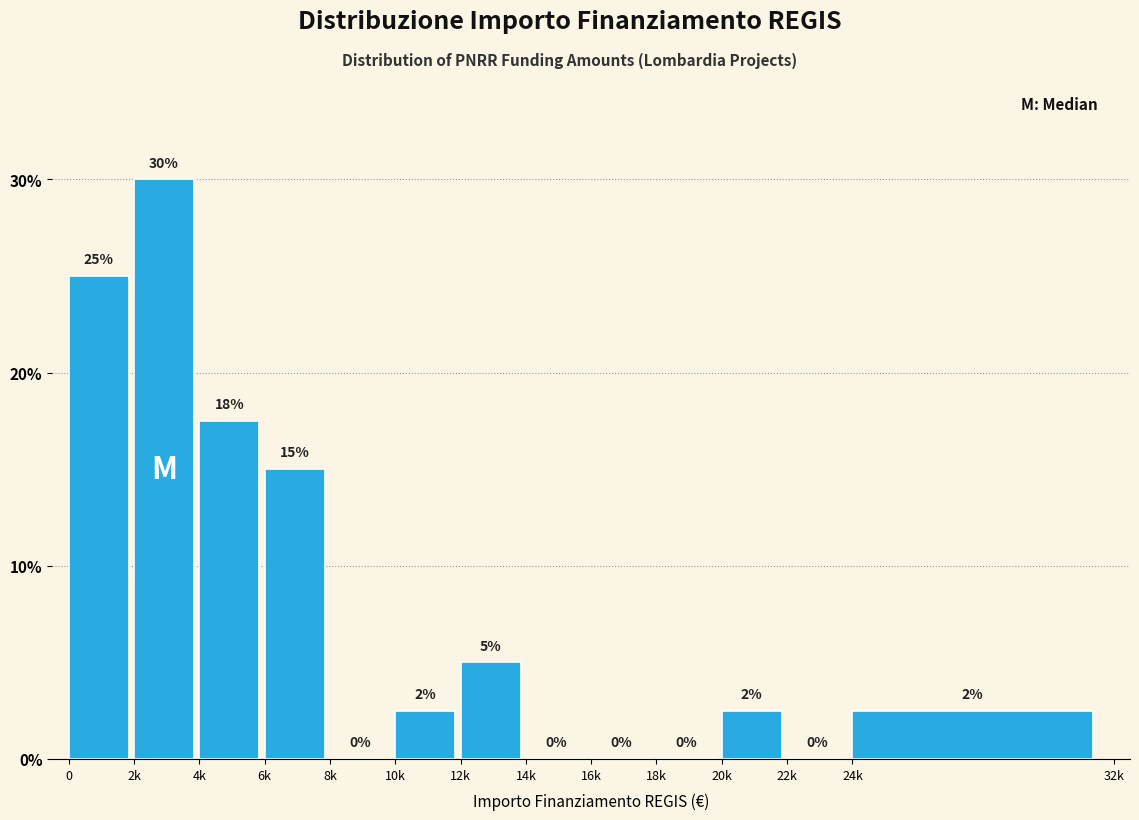

What is the maximum value shown in the chart?

30.0